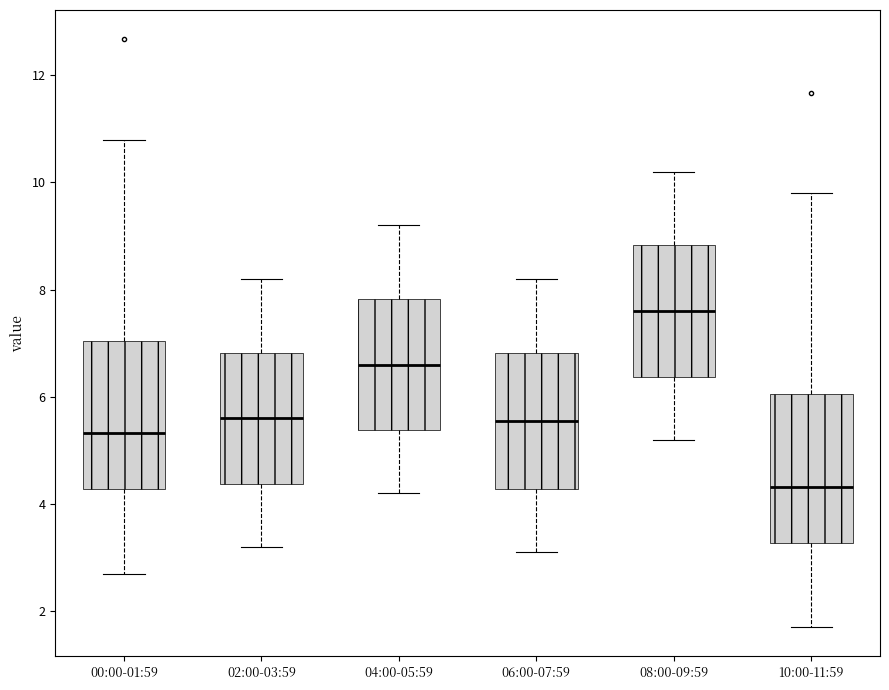

Which box's median line is the lowest?

10:00-11:59